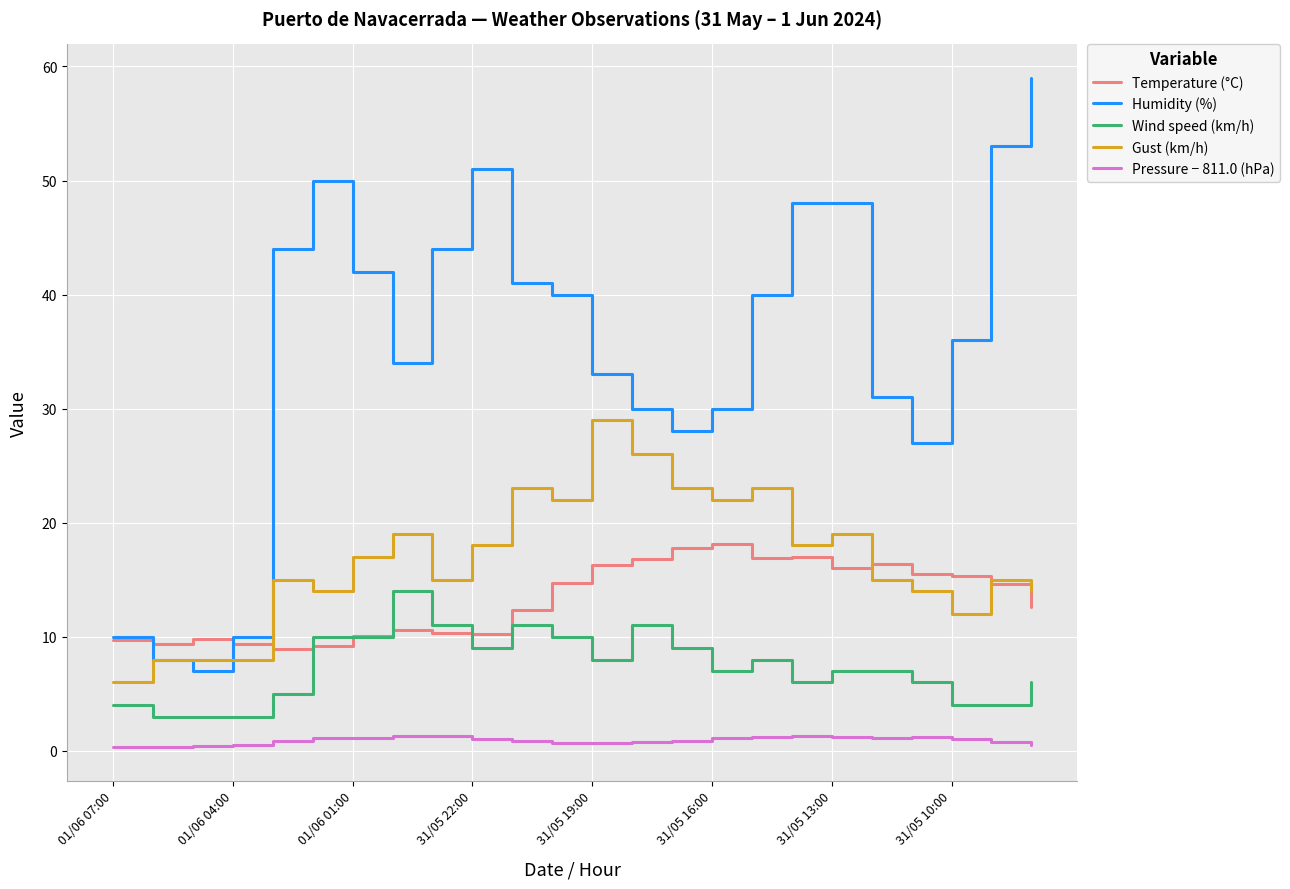

Which series has the largest total across all categories?

Humidity (%)